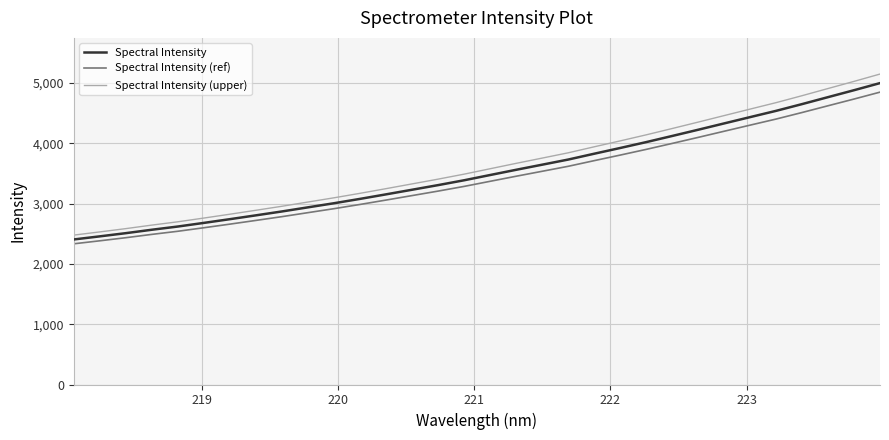

Does the chart have visible grid lines?

Yes